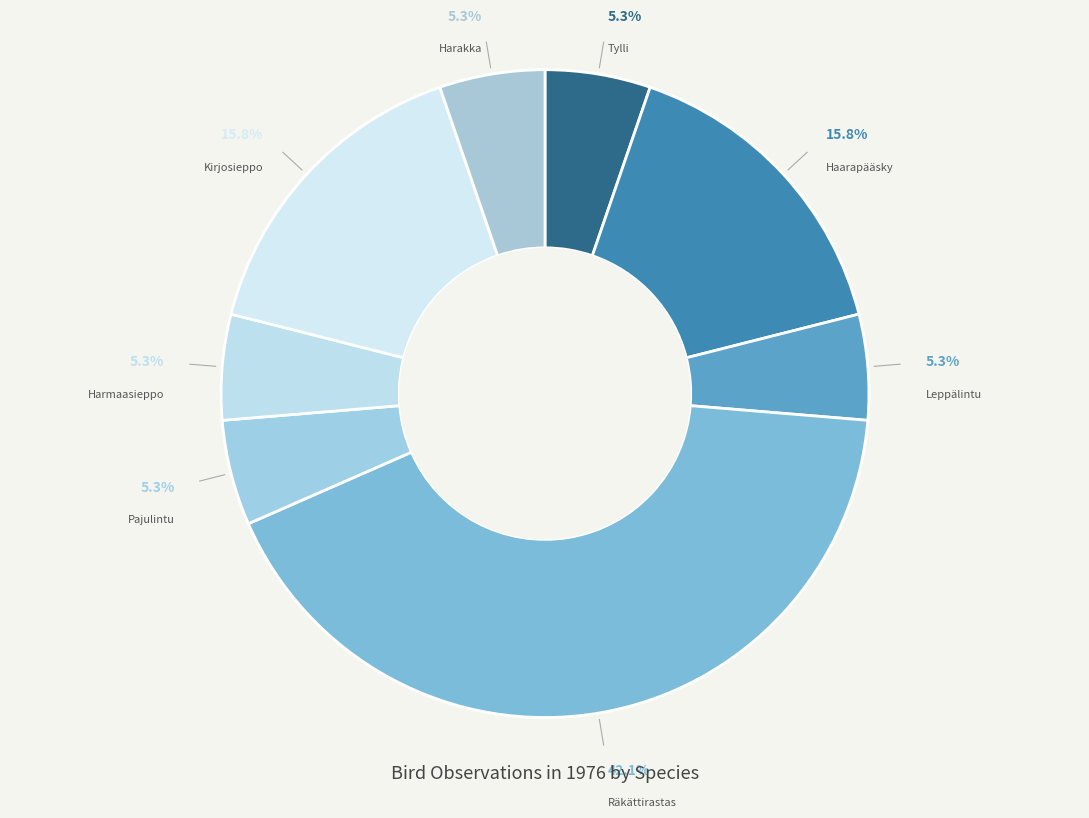

Count the number of slices in the pie.

8